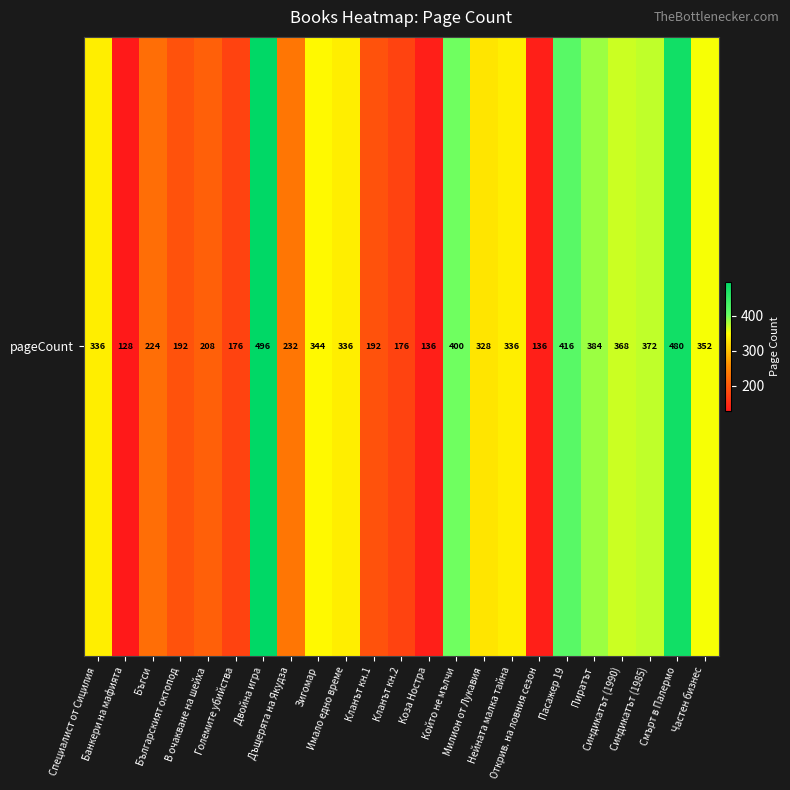

How many data points are less than 336?

11